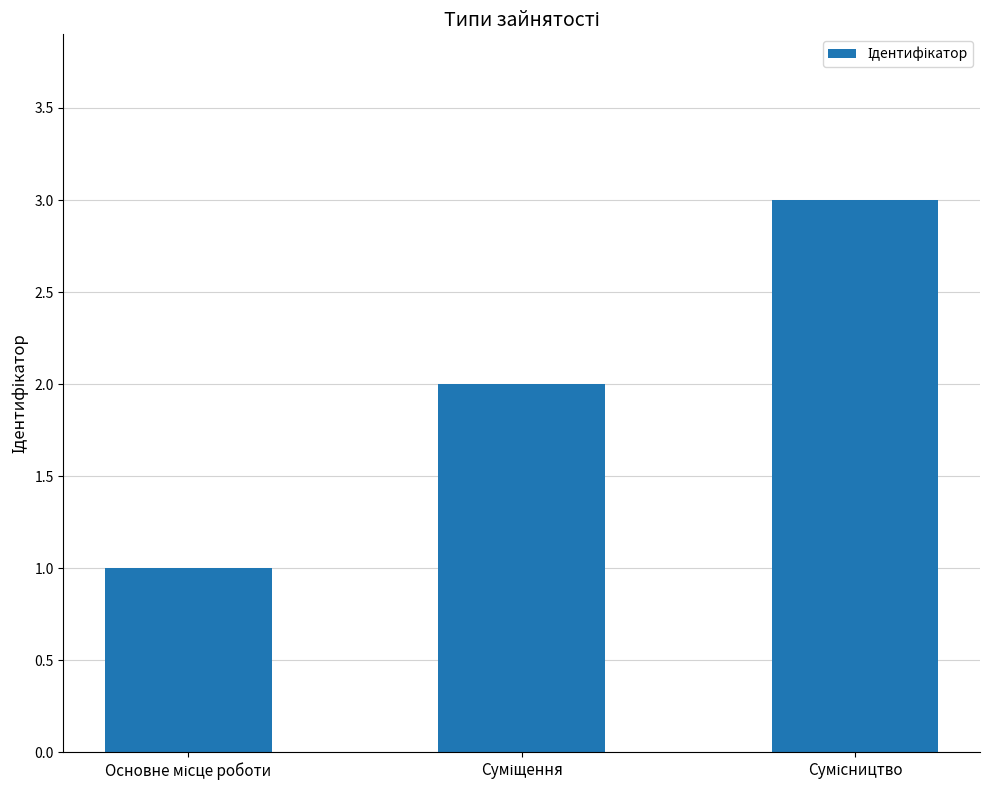

What is the maximum value shown in the chart?

3